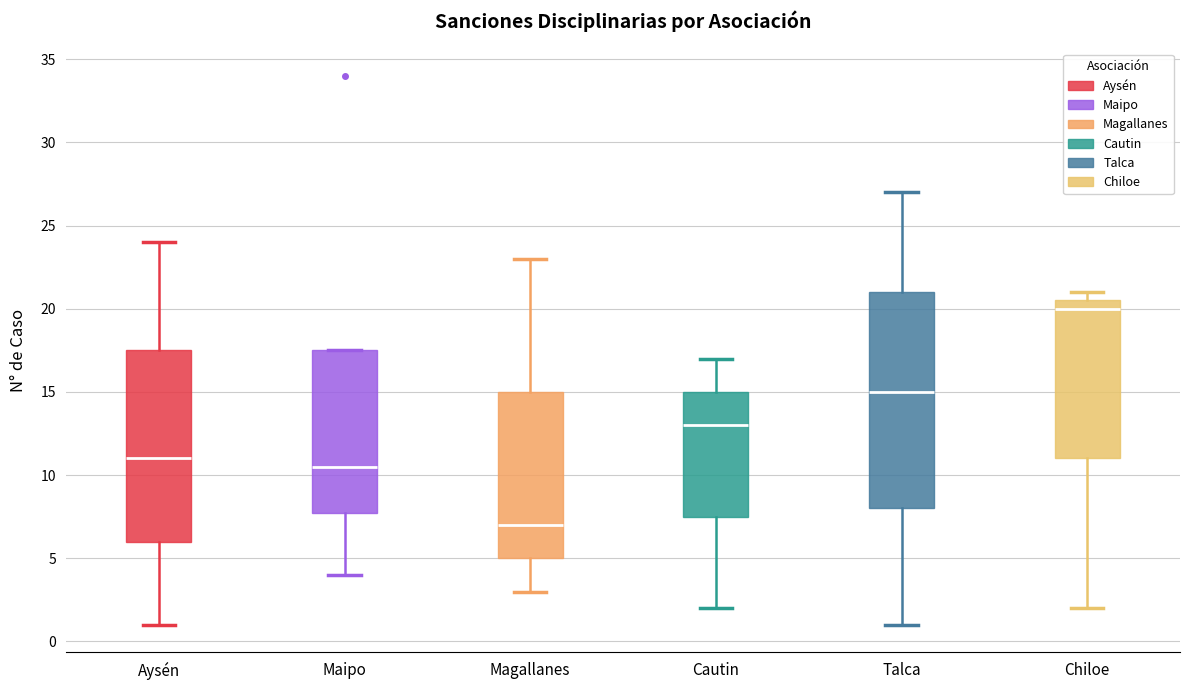

Which box is the tallest, from its lower edge to its upper edge?

Talca